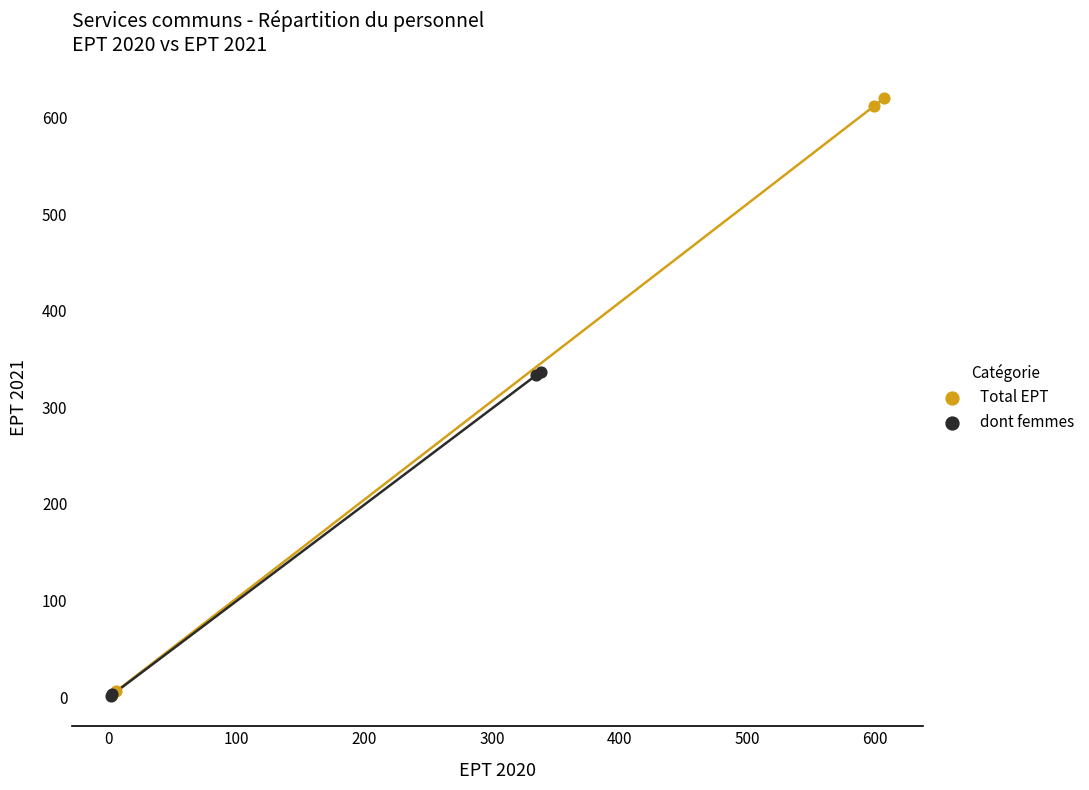

Which series has the largest Y range (max minus min)?

Total EPT